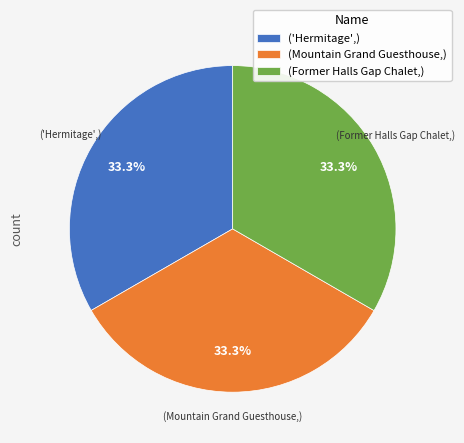

How many slices are in this pie chart?

3